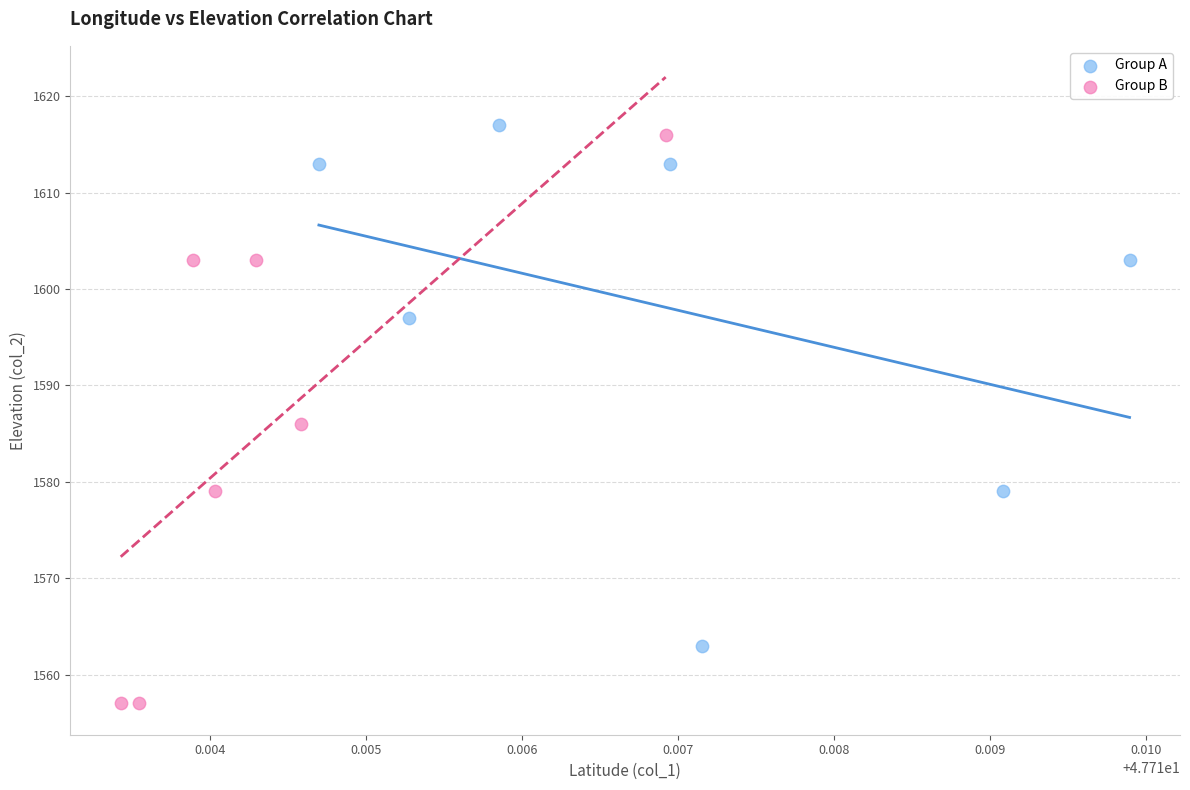

Which series reaches the maximum Y coordinate?

Group A